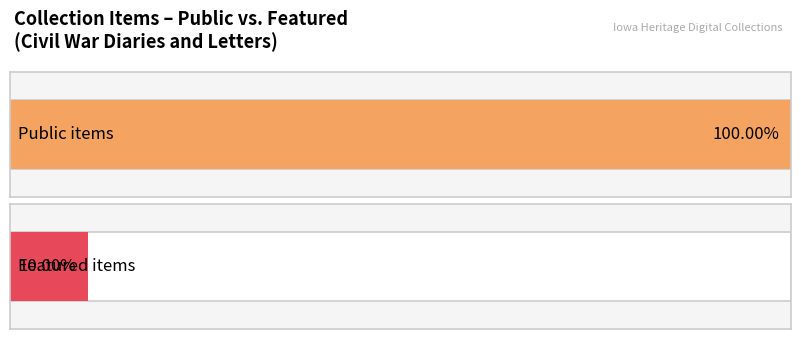

Is the value of featured at War between the states essay greater than the value of public at John G. Roller Civil War diary?

No